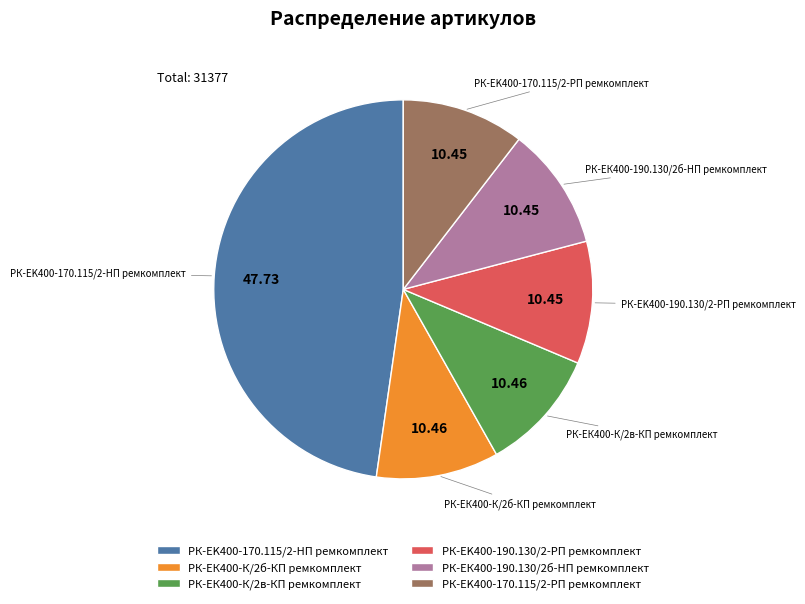

Is РК-ЕК400-К/2б-КП ремкомплект the majority of the pie?

No